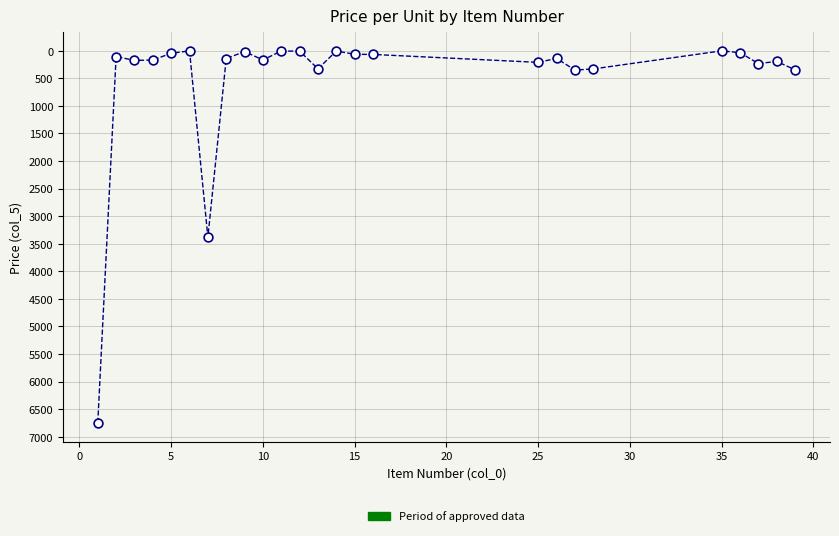

What is the range of X values (max minus min)?

38.0